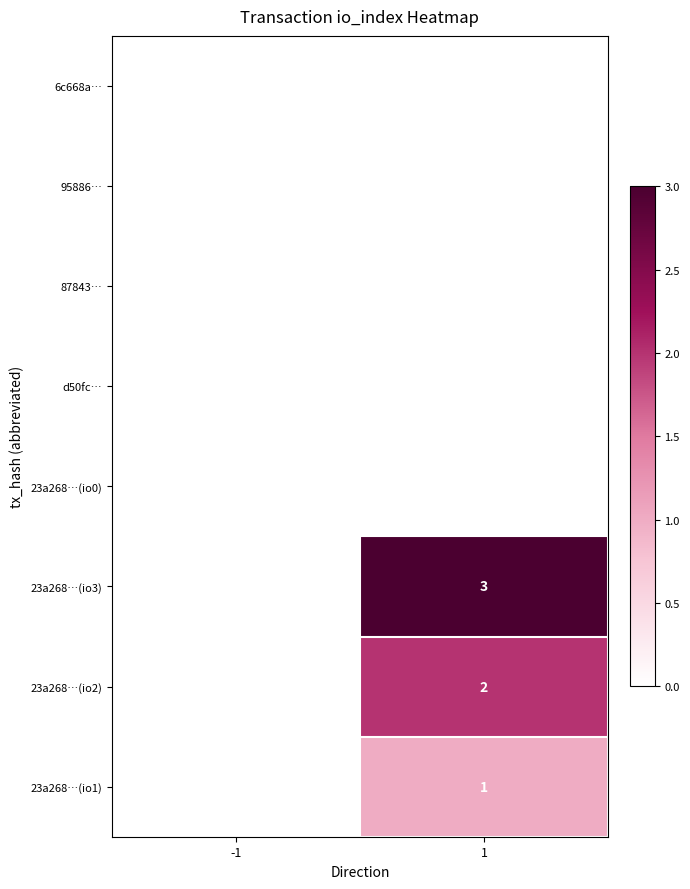

Is the value of 23a268…(io3) at 1 greater than the value of 23a268…(io1) at 1?

Yes